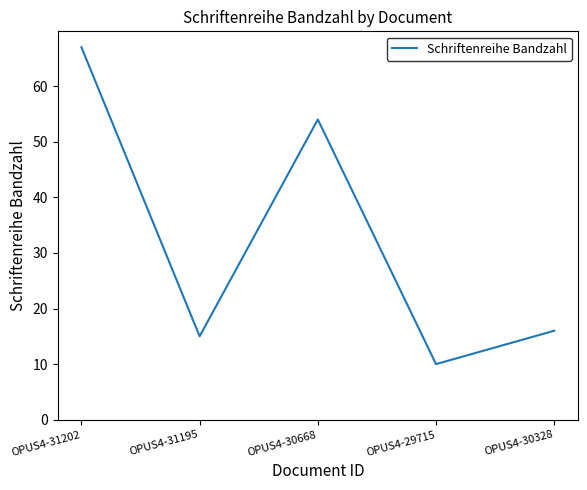

What is the change in value from OPUS4-31202 to OPUS4-30328?

-51